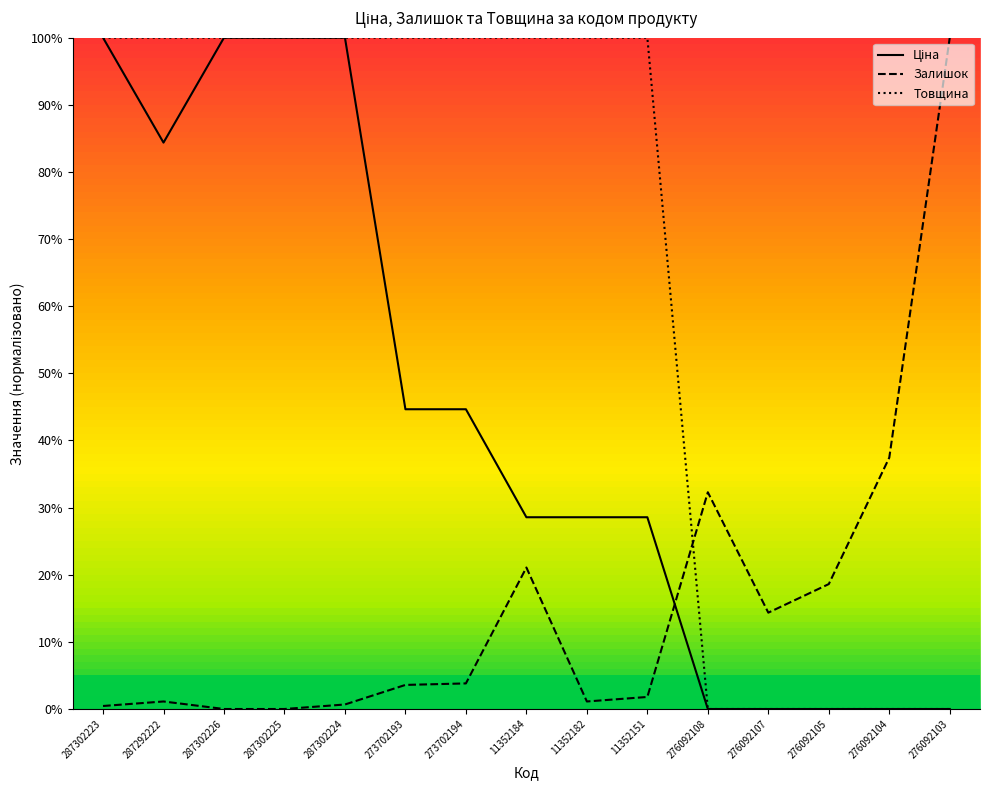

What is the difference between the Ціна values at 276092107 and 273702193?

44.7